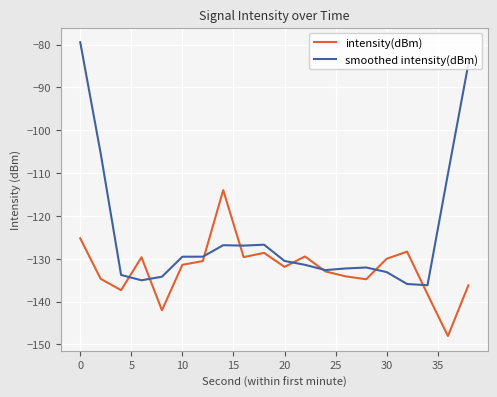

Which series ends up on top after the final intersection of intensity(dBm) and smoothed intensity(dBm)?

smoothed intensity(dBm)